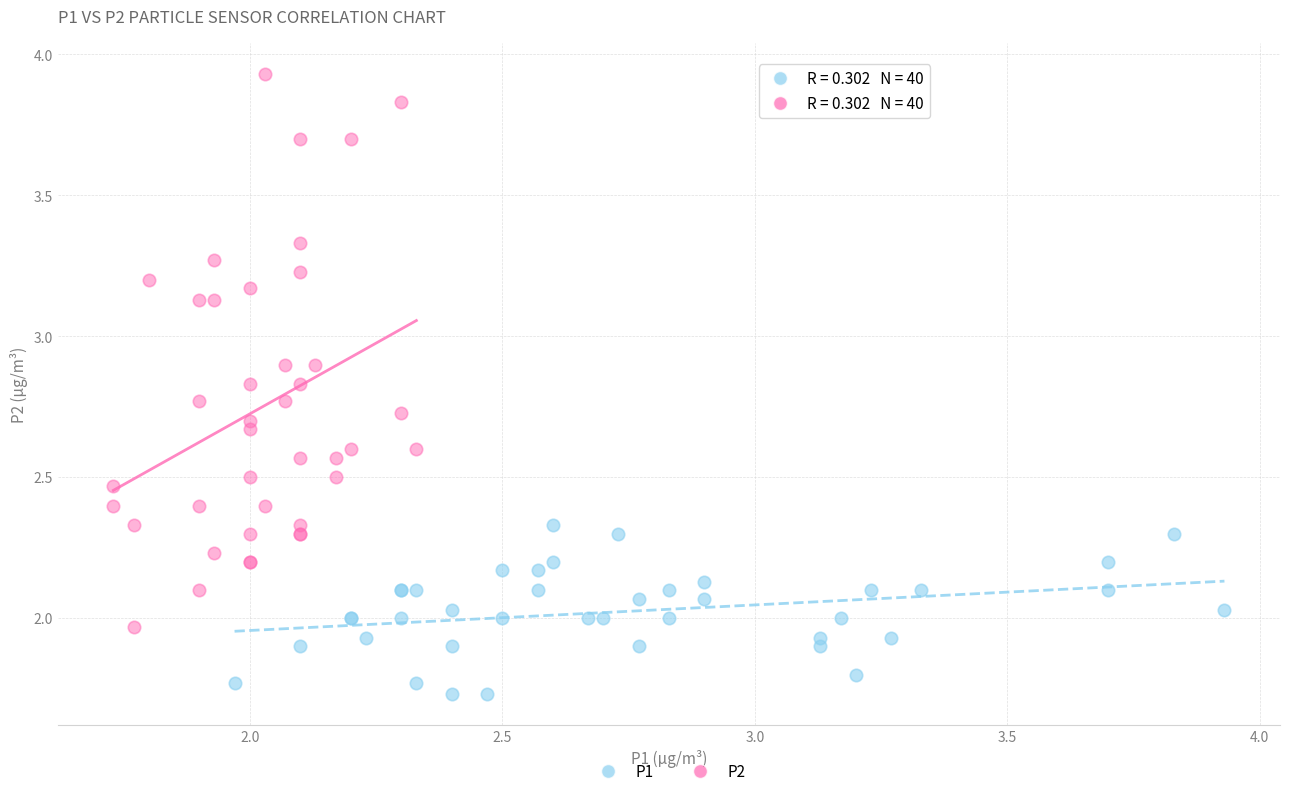

What are all the series names shown in the legend?

P1, P2